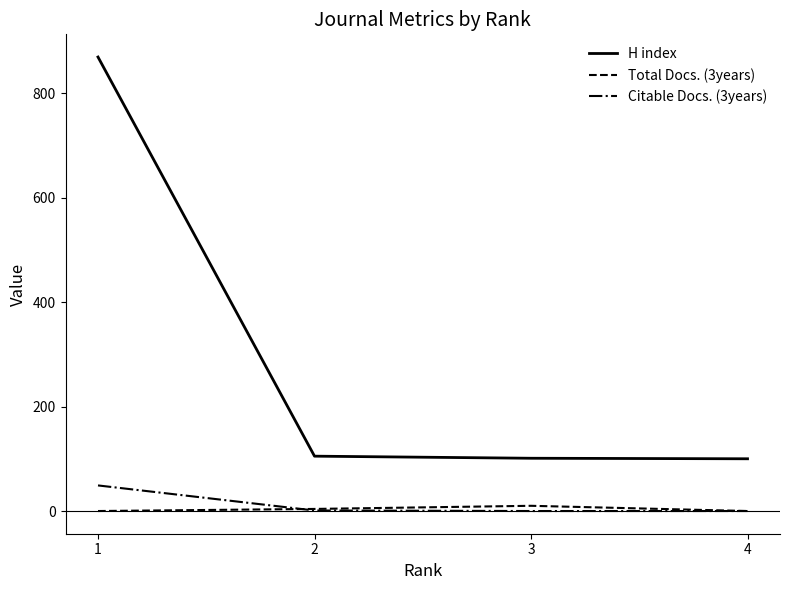

True or false: Total Docs. (3years) has more than 0 interior local peaks.

True